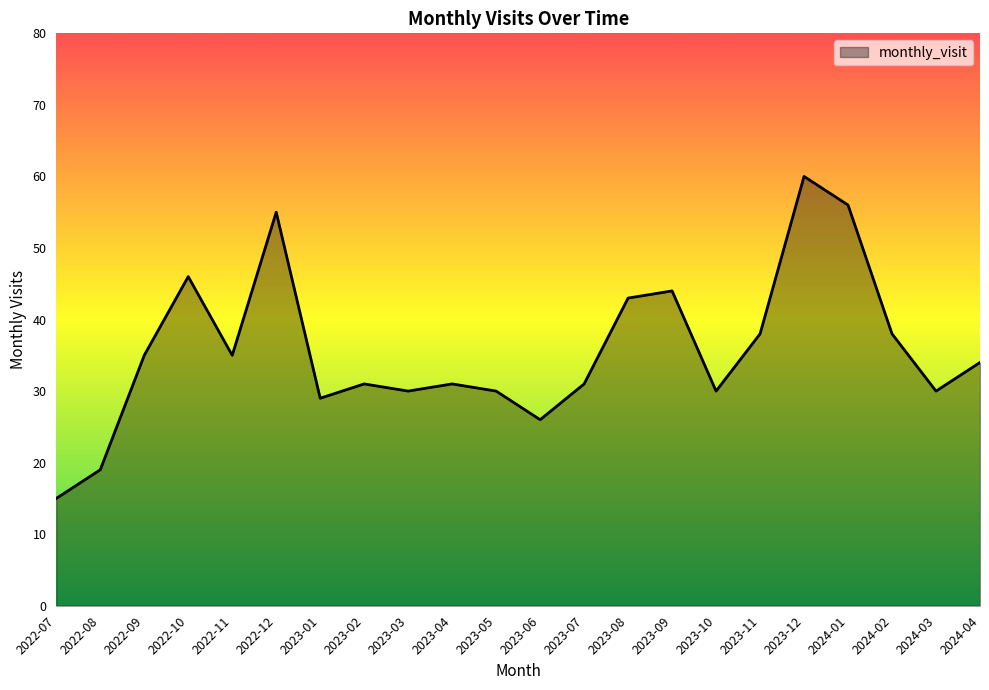

What is the difference between the maximum and minimum values?

45